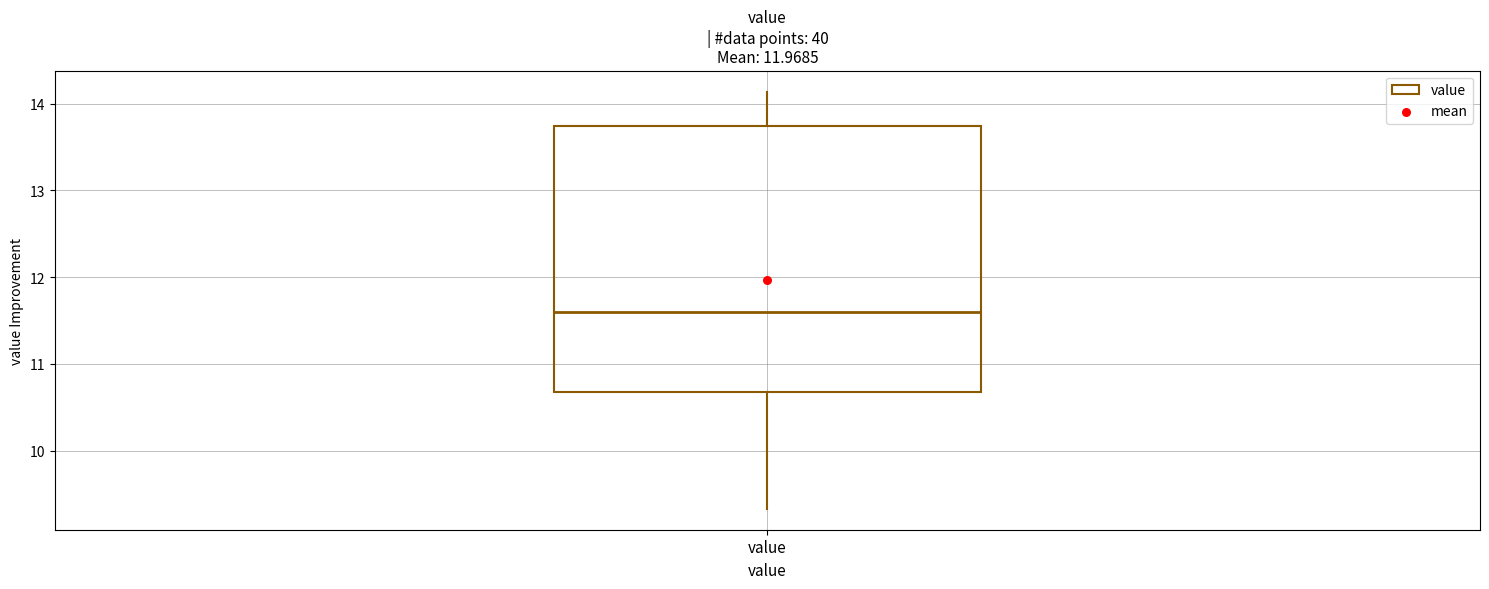

Transcribe this box plot: give where the median line is, the range the box spans, and where the two whiskers end, as read against the y-axis. The values are not printed on the chart, so give them approximately, as read against the axis.

median 11.6, box 10.7 to 13.7, whiskers 9.3 to 14.1